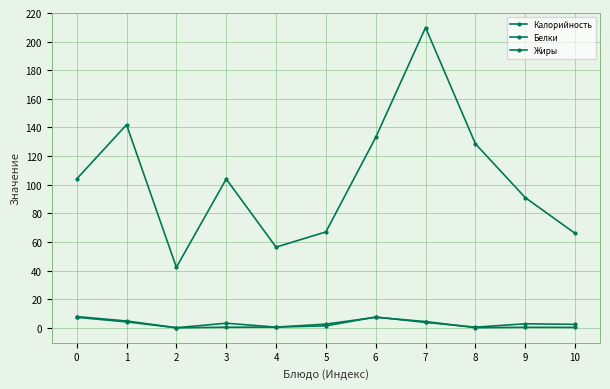

Which category has the highest value across all series?

7